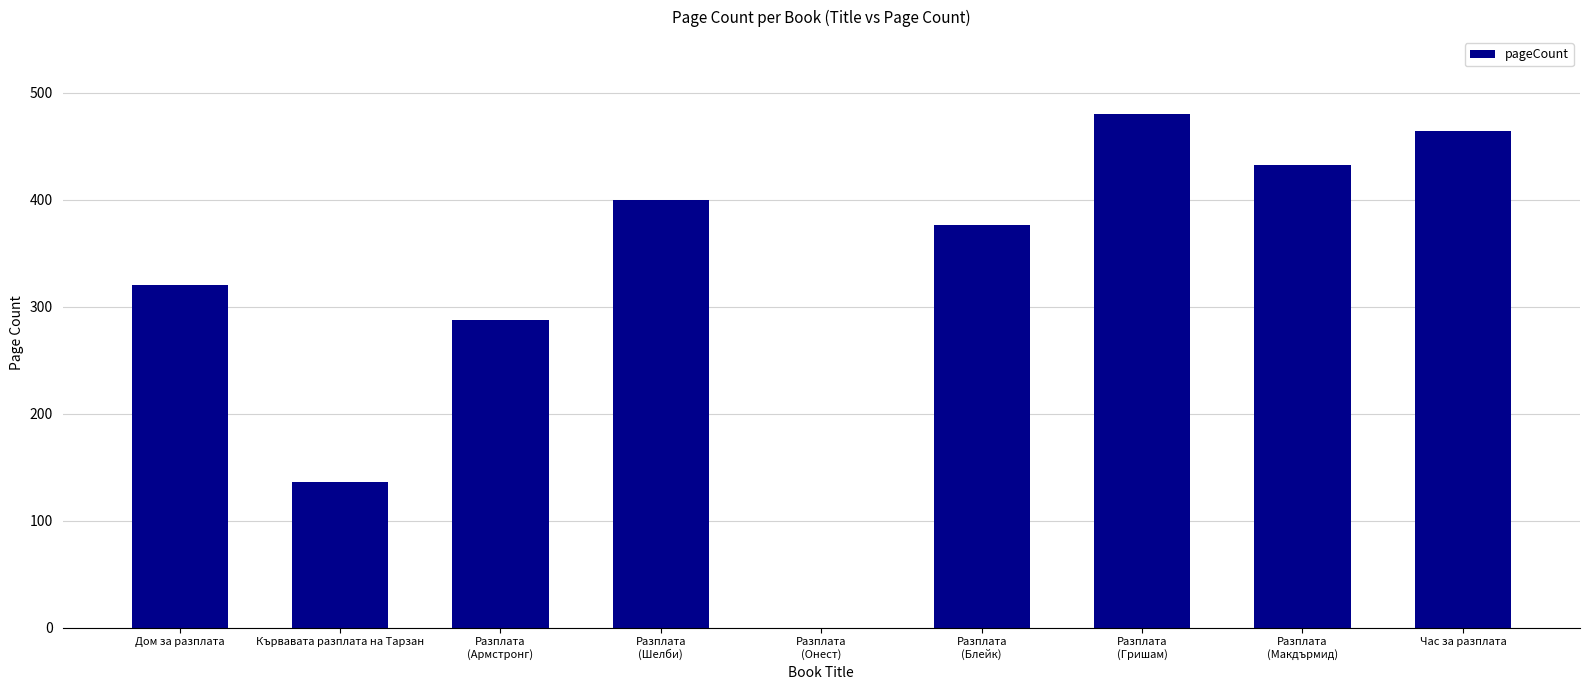

True or false: the data shows 214 at Кървавата разплата на Тарзан.

False